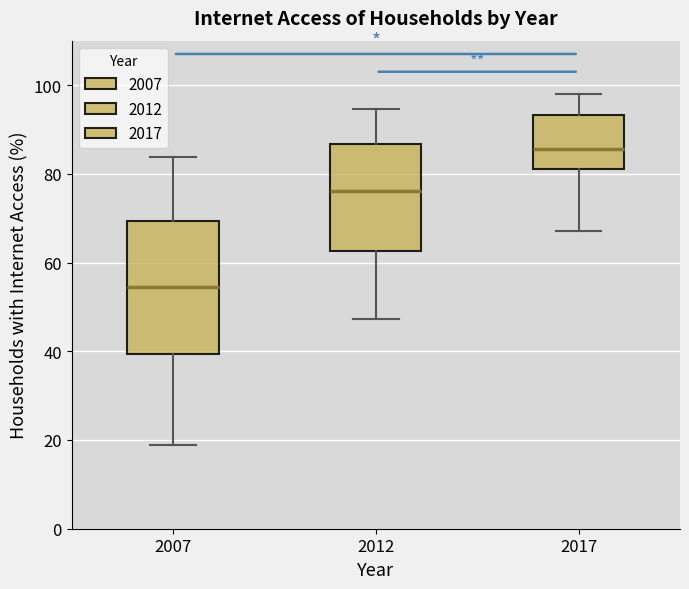

Which box's median line is the lowest?

2007